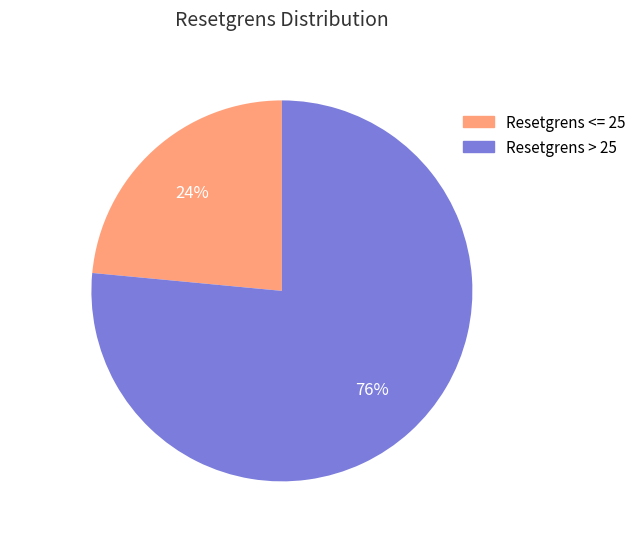

True or false: Resetgrens <= 25 accounts for 24% of the total.

True